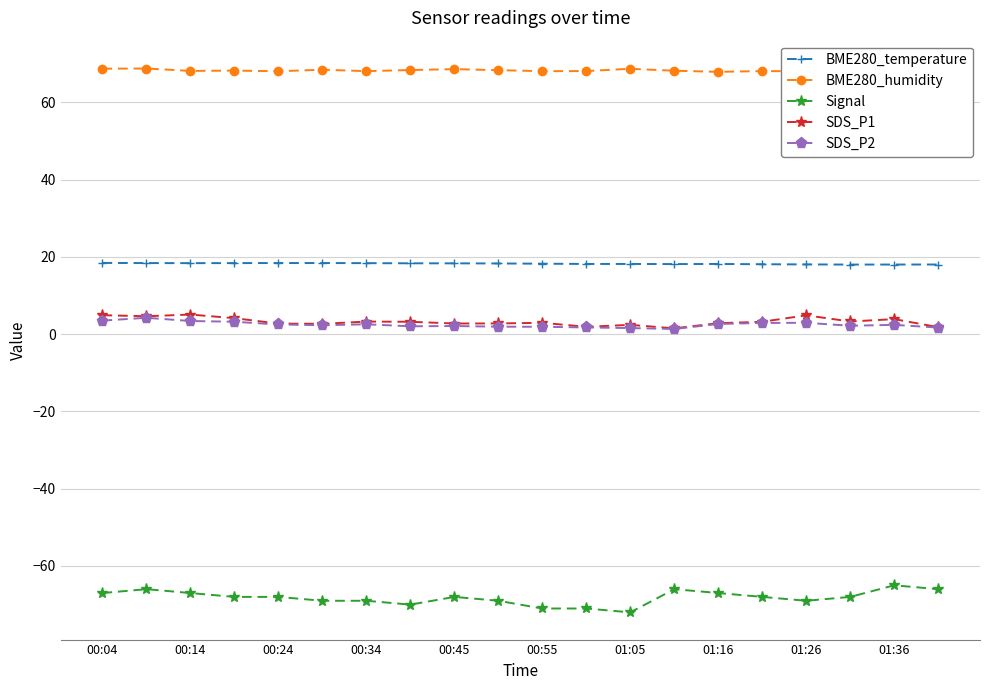

Which category has the highest value in the BME280_temperature series?

00:04